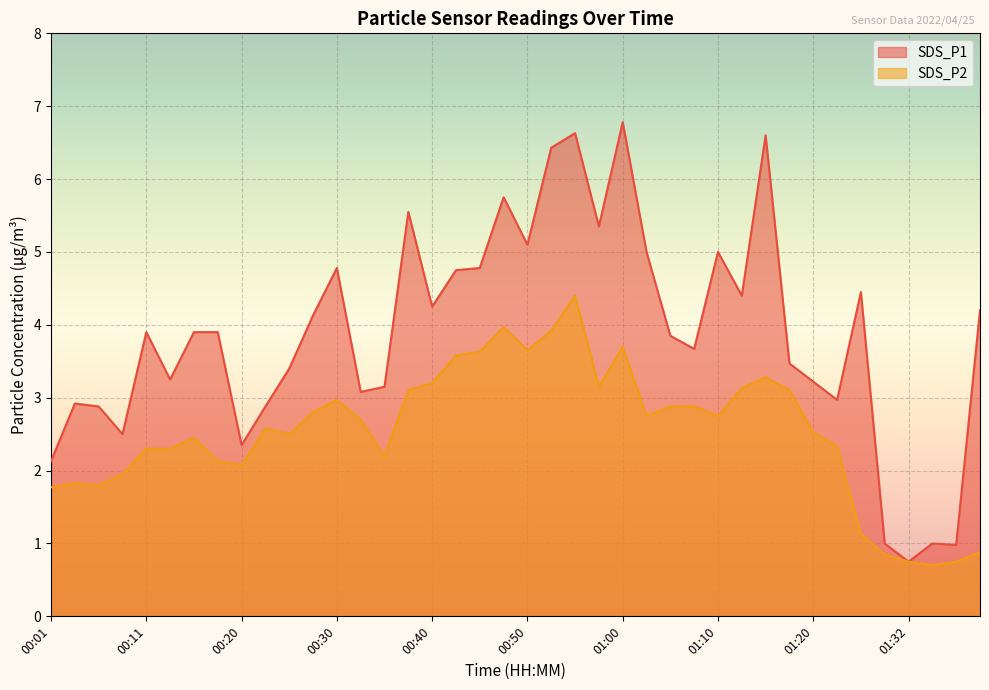

What are all the series names shown in the legend?

SDS_P1, SDS_P2